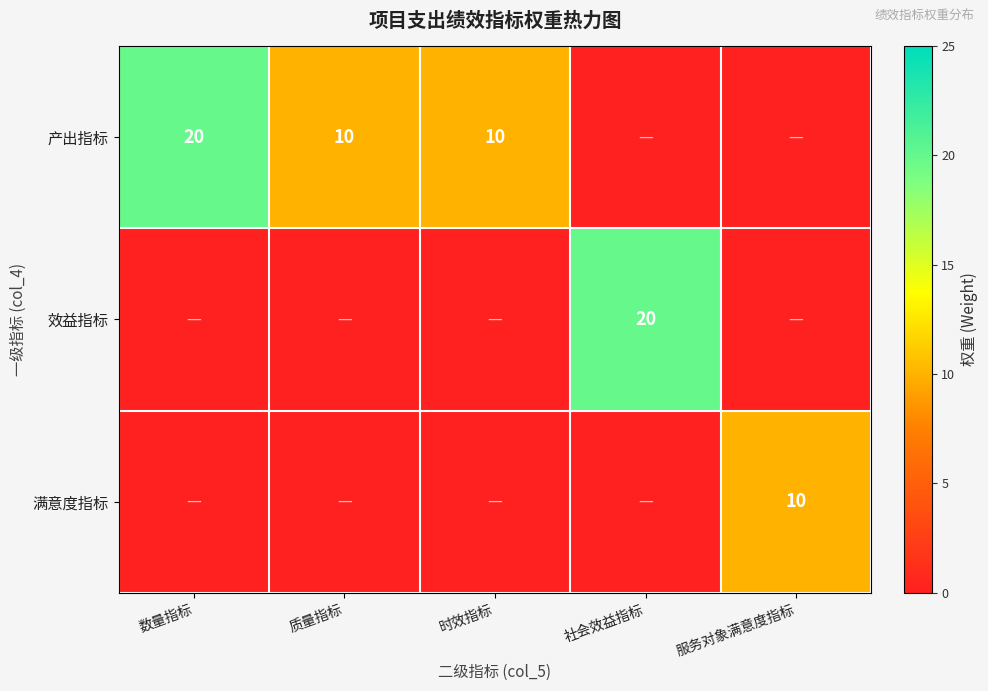

What is the sum of the 产出指标 values at 质量指标 and 数量指标?

30